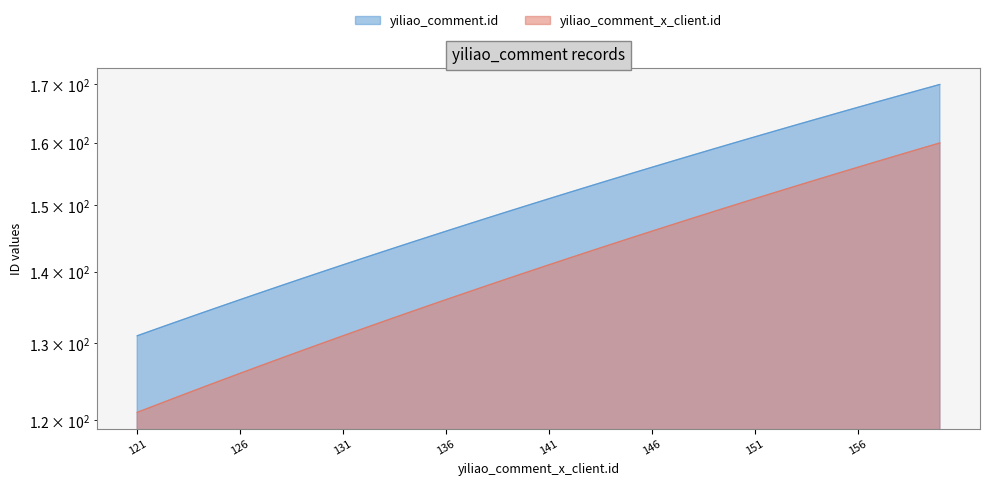

How many data points in yiliao_comment_x_client.id are less than 141?

20